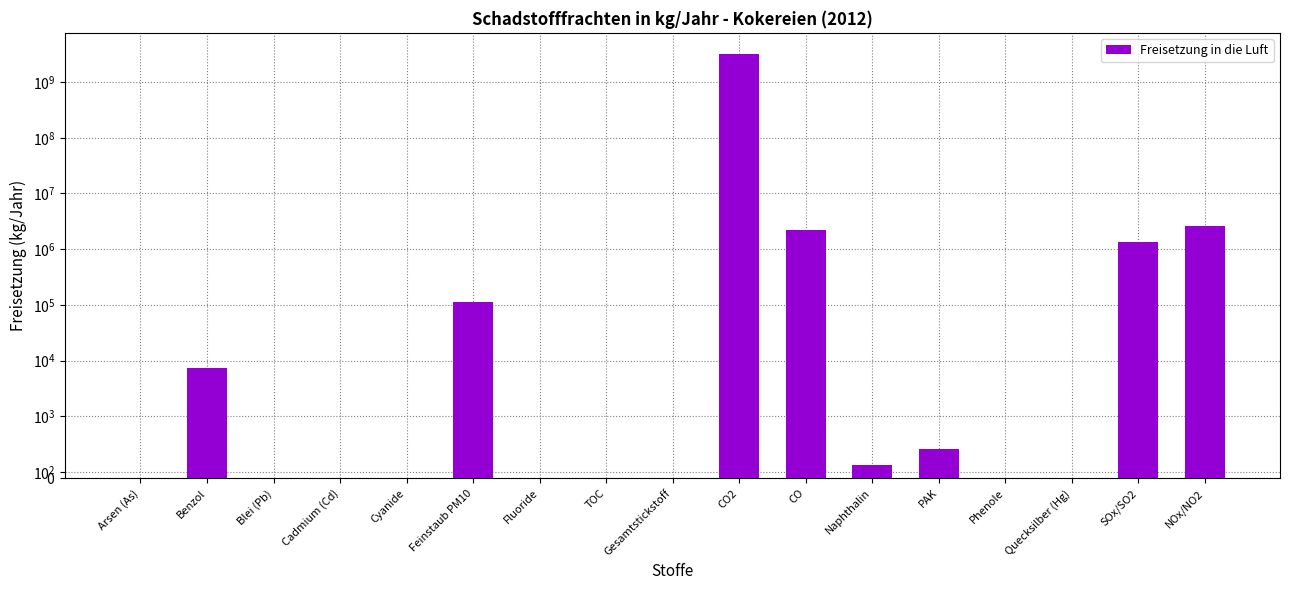

Reading left to right, transcribe all the data shown in this chart.

0	7250	0	0	0	112000	0	0	0	3179000000	2168000	219	466	0	0	1326000	2638000